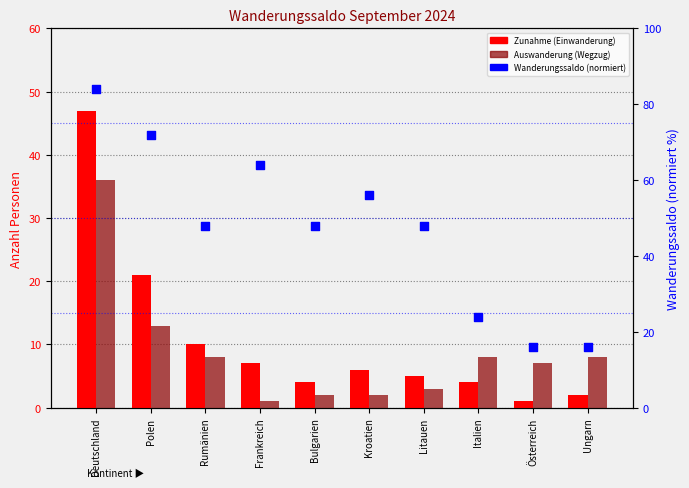

At which category is the sum across all series the highest?

Deutschland